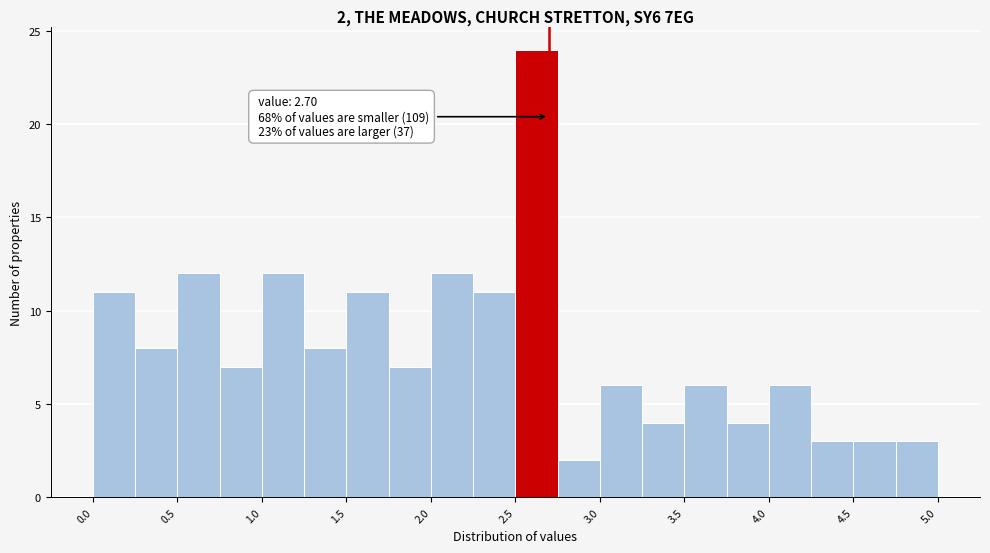

Over which range of the x-axis is the bar tallest?

2.50 to 2.75